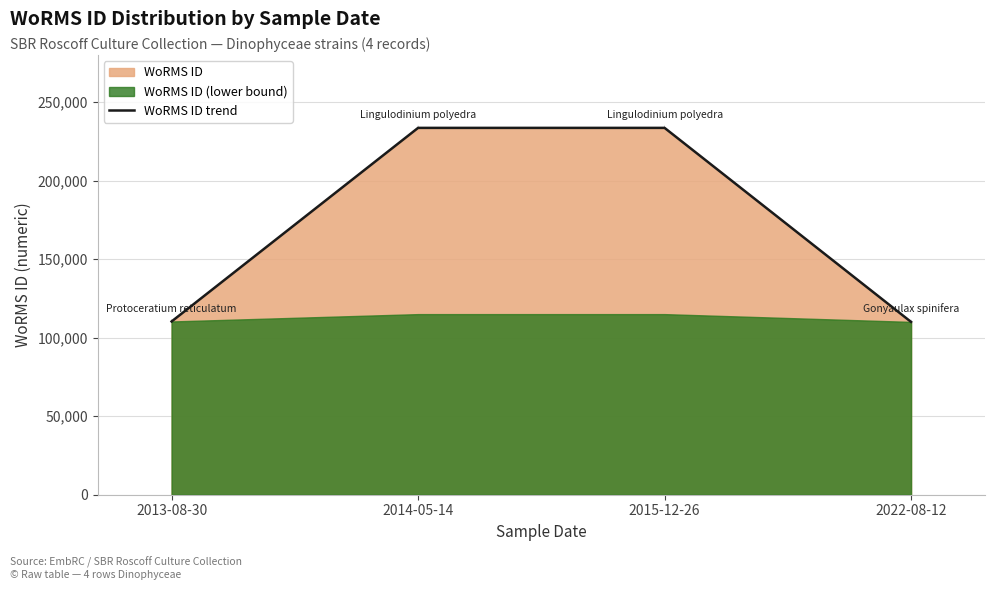

Between 2015-12-26 and 2014-05-14, which is larger?

2015-12-26